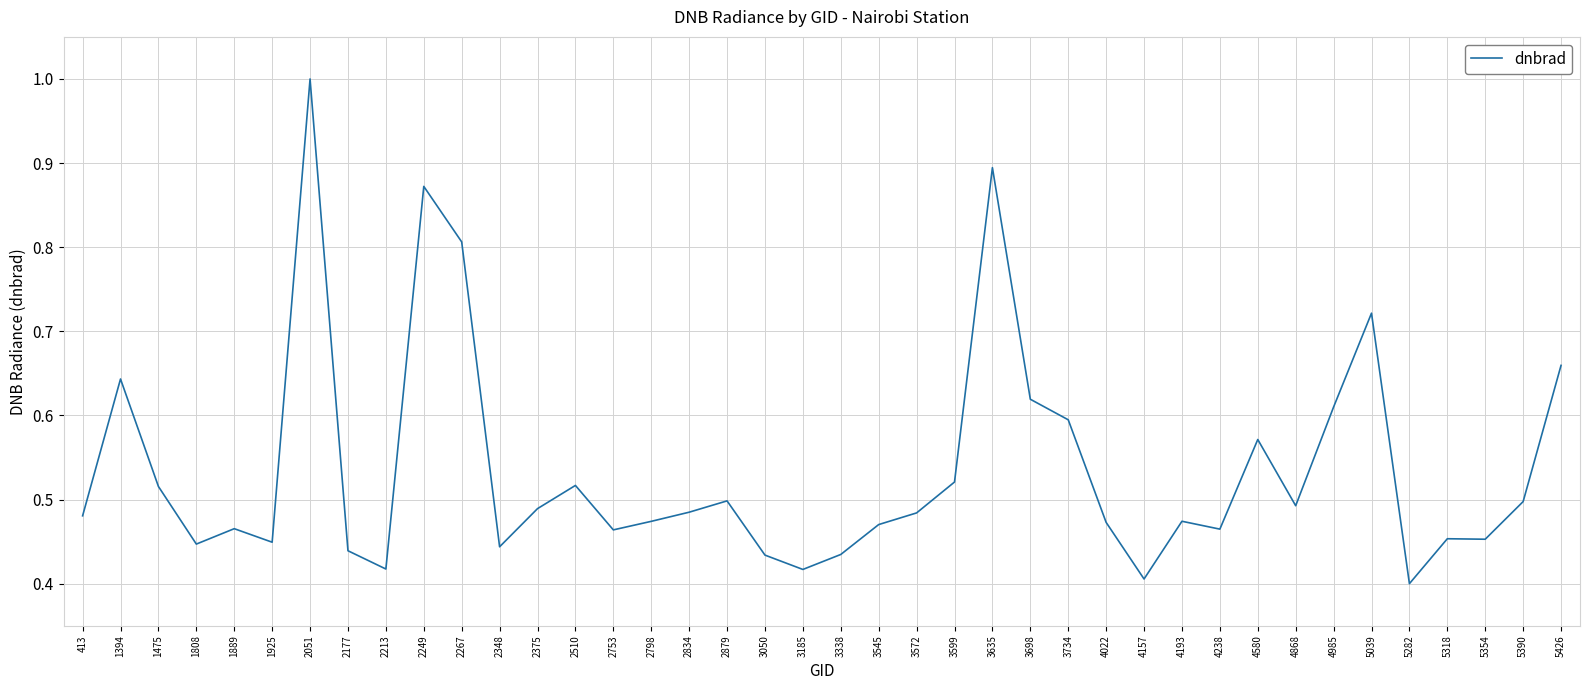

Is it true that the value at 1475 is 0.9?

False